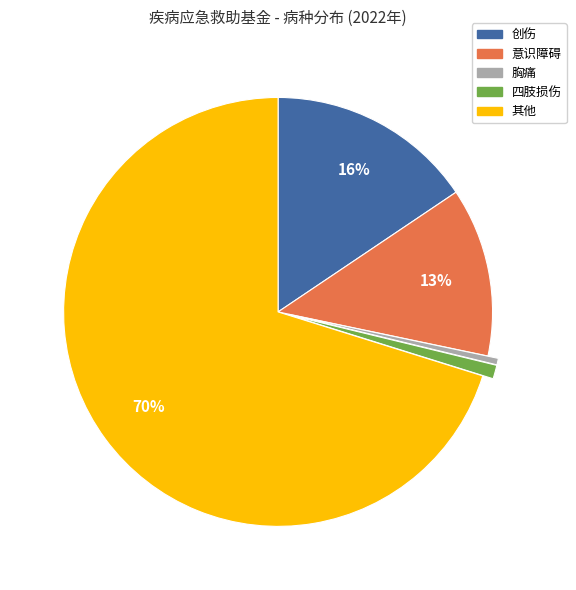

Rank the categories by value from highest to lowest.

其他, 创伤, 意识障碍, 四肢损伤, 胸痛